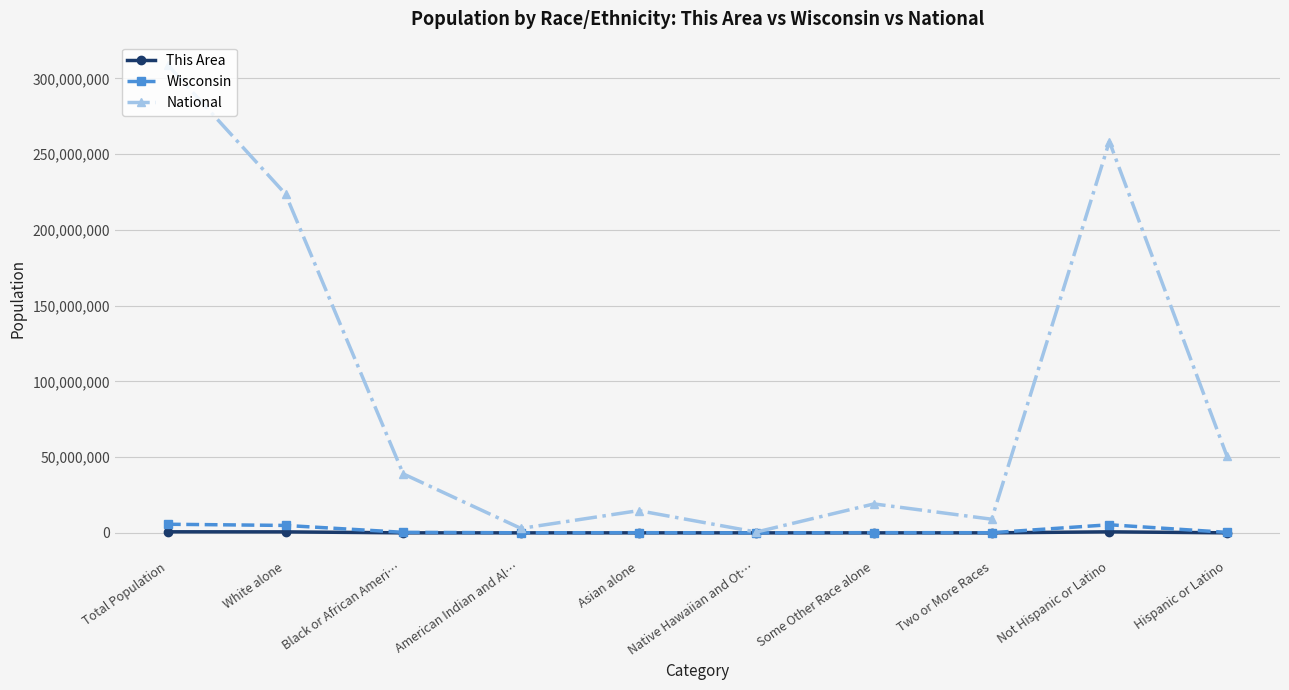

At how many categories does at least one series exceed 207960095?

3